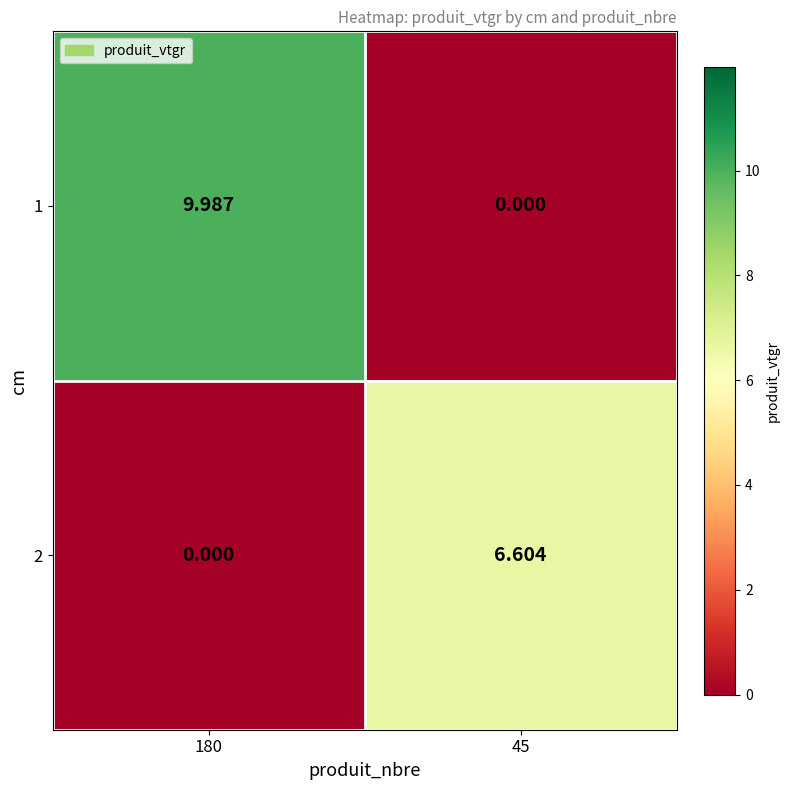

How many data points does each series have?

2